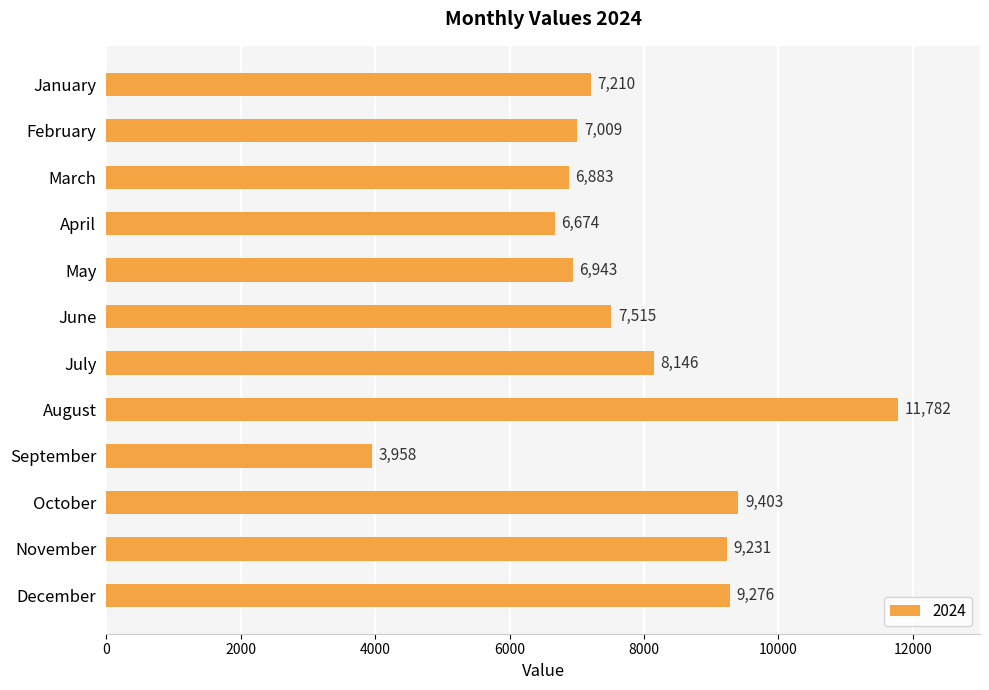

List the labels in order of value, largest first.

August, October, December, November, July, June, January, February, May, March, April, September